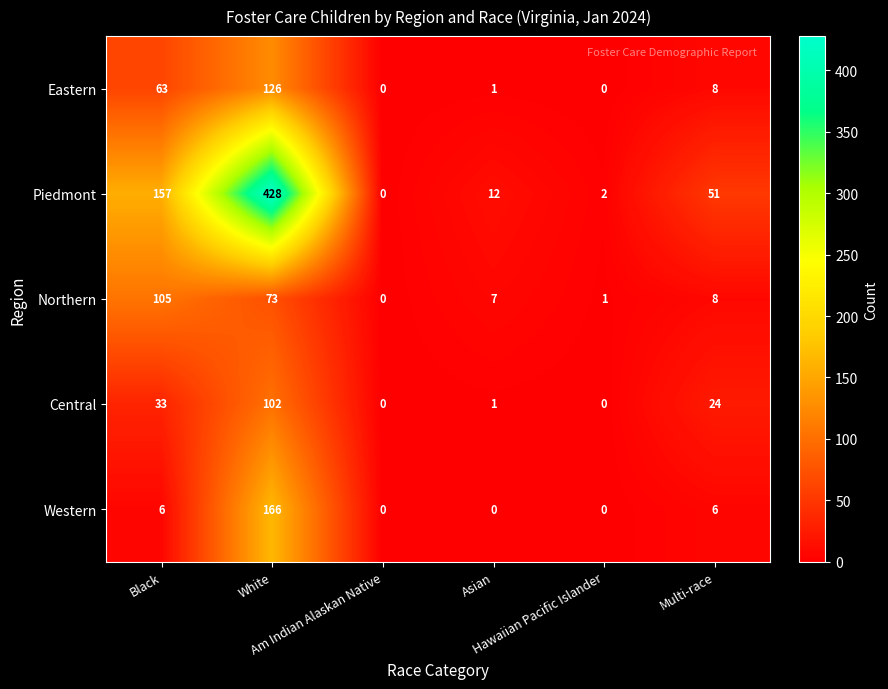

List the series in order of their peak value, highest first.

Piedmont, Western, Eastern, Northern, Central